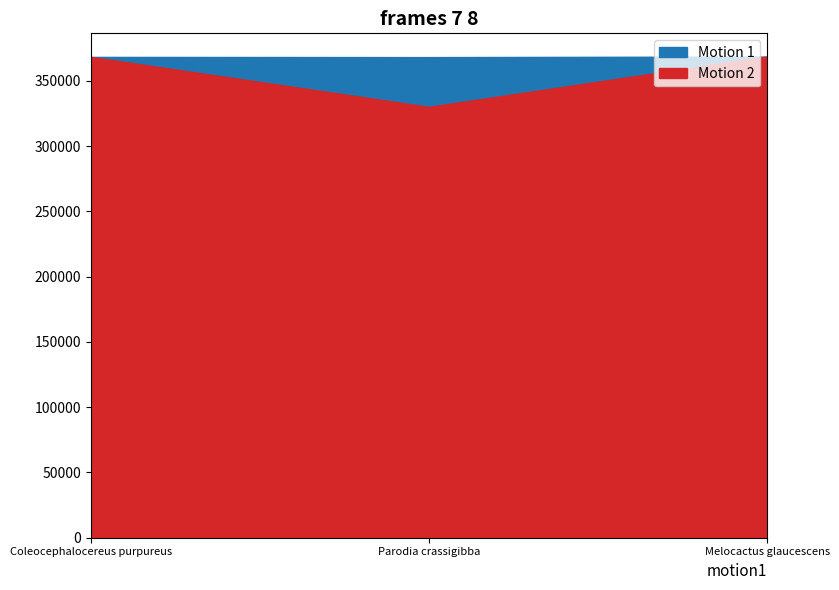

What is the spread (max minus min) of values at Melocactus glaucescens?

46